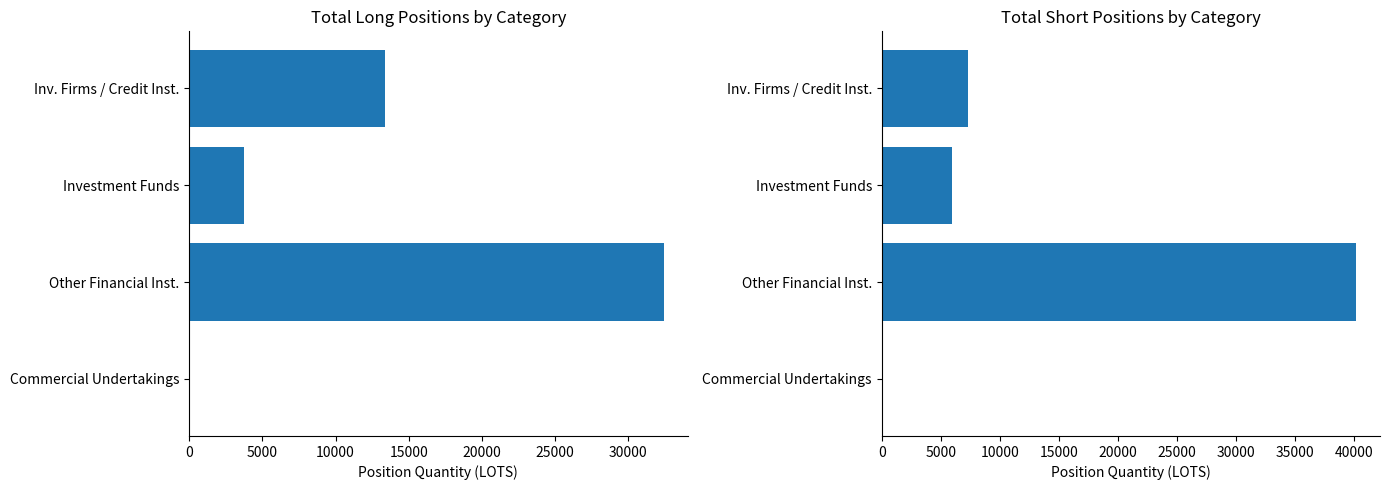

What is the maximum value for Long?

32418.0